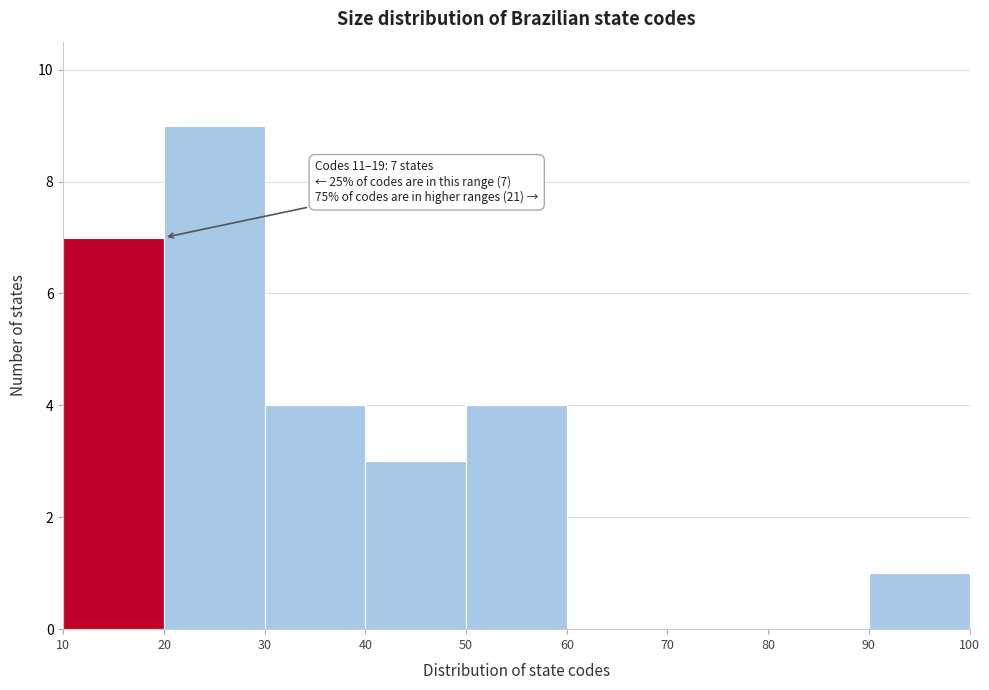

Which range on the x-axis has the tallest bar?

20 to 30